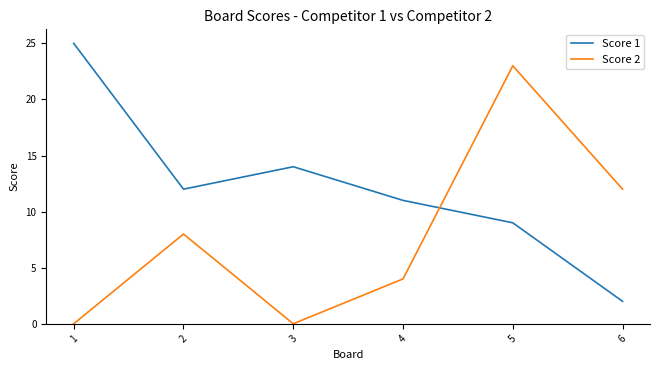

True or false: Score 1 has a value of 14 at 3.

True